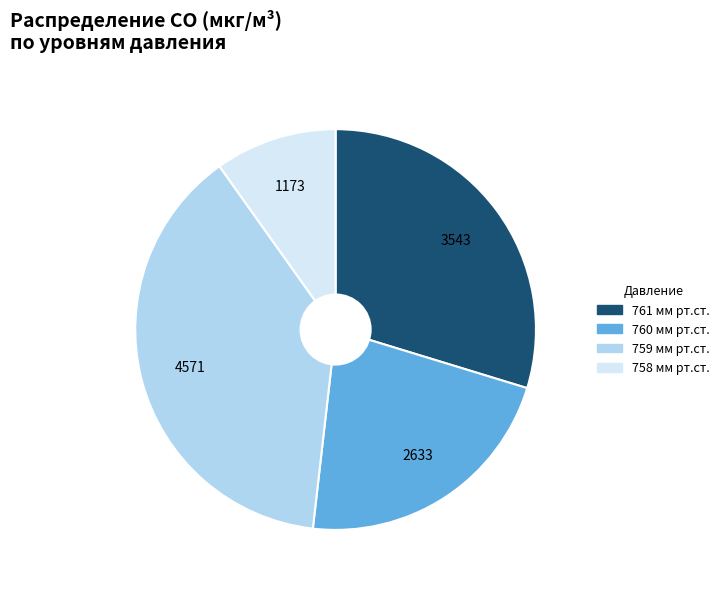

True or false: 761 мм рт.ст. accounts for 20% of the total.

False